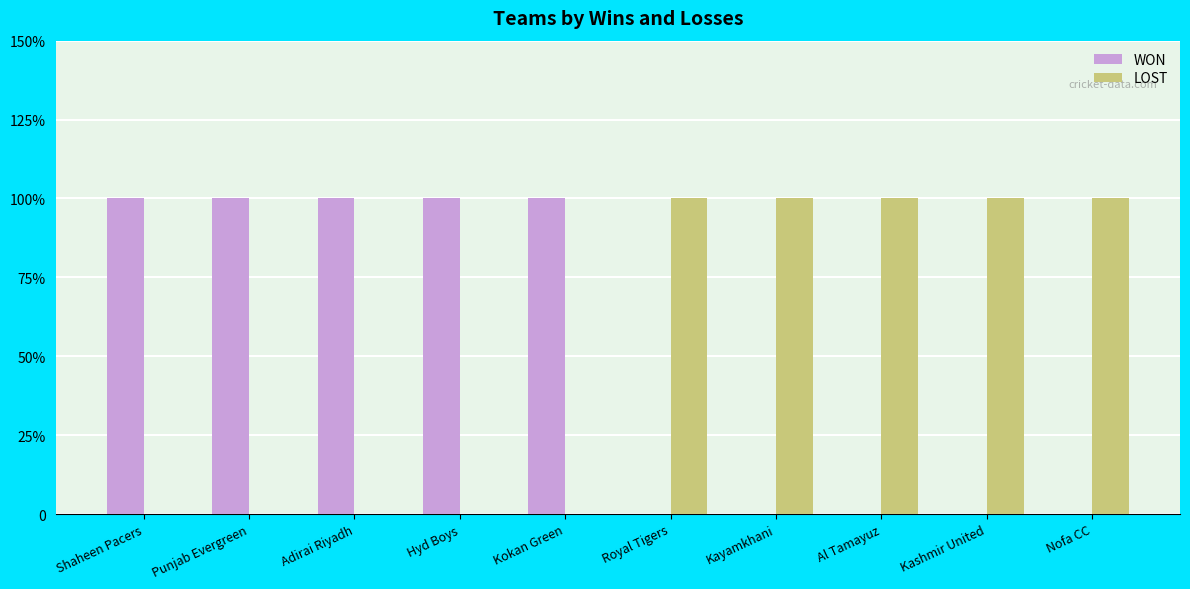

Does the chart contain stacked bars?

No